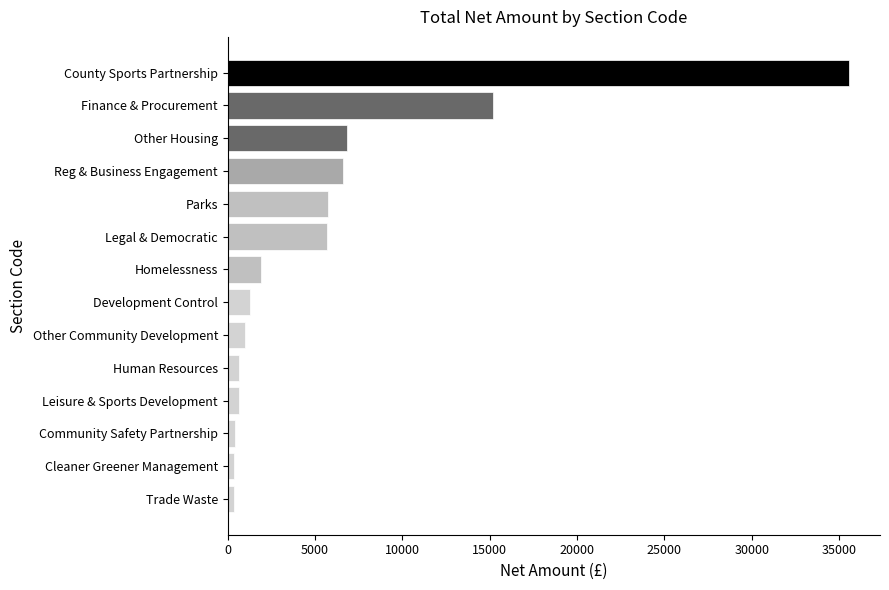

Between Cleaner Greener Management and County Sports Partnership, which is larger?

County Sports Partnership